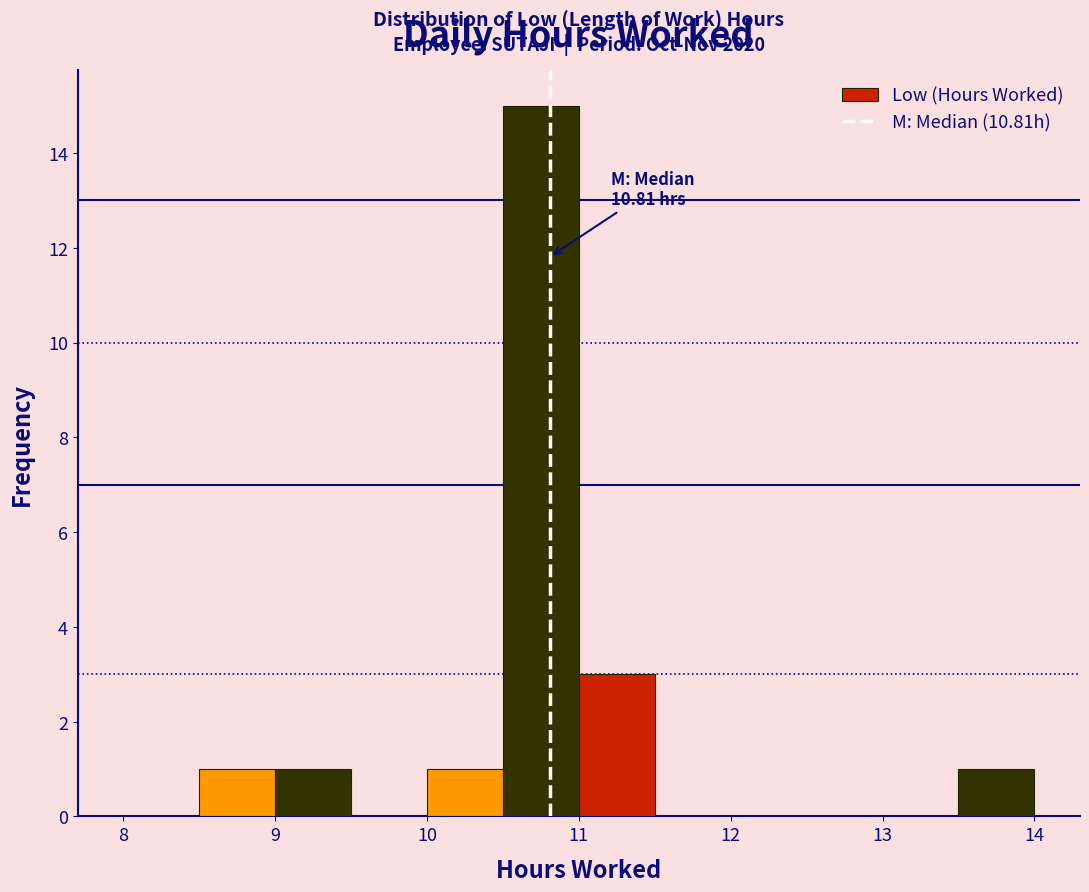

Which range on the x-axis has the tallest bar?

10.5 to 11.0